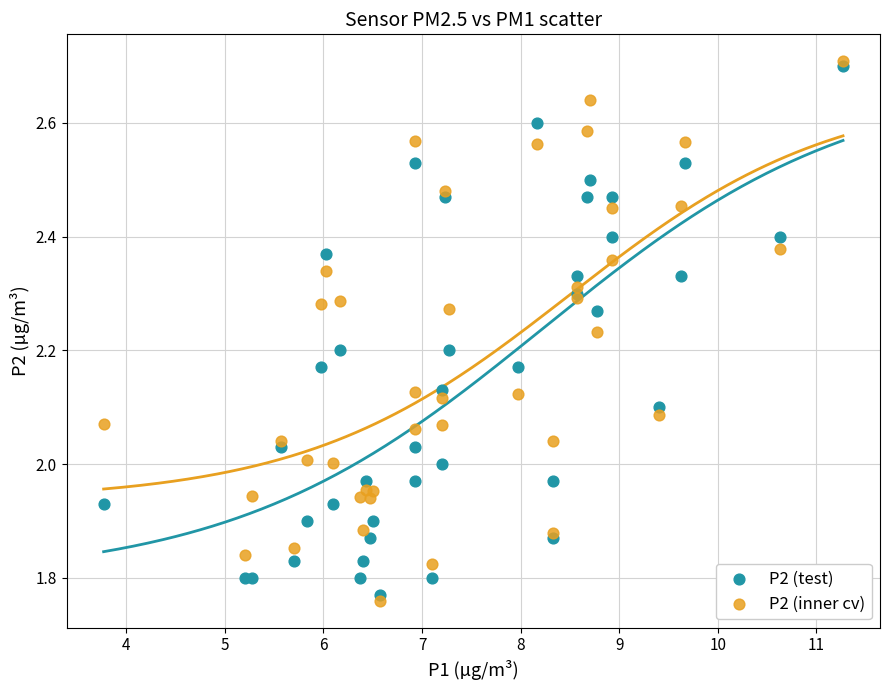

What are all the series names shown in the legend?

P2 (test), P2 (inner cv)